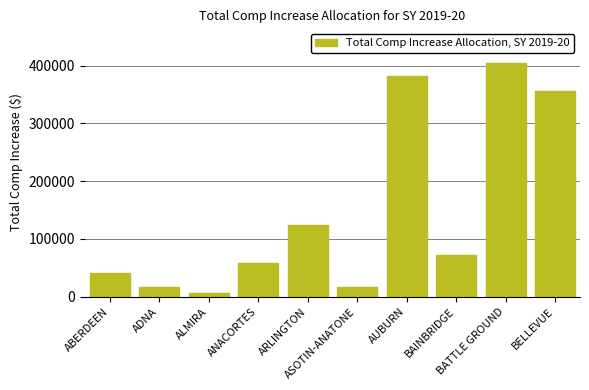

What is the difference between the values at AUBURN and ANACORTES?

323964.2